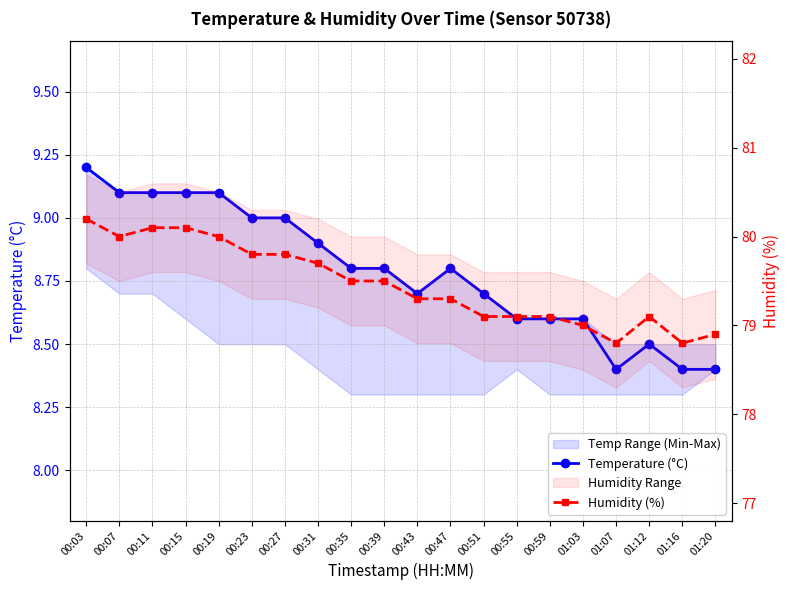

Which series has the largest total across all categories?

Humidity (%)